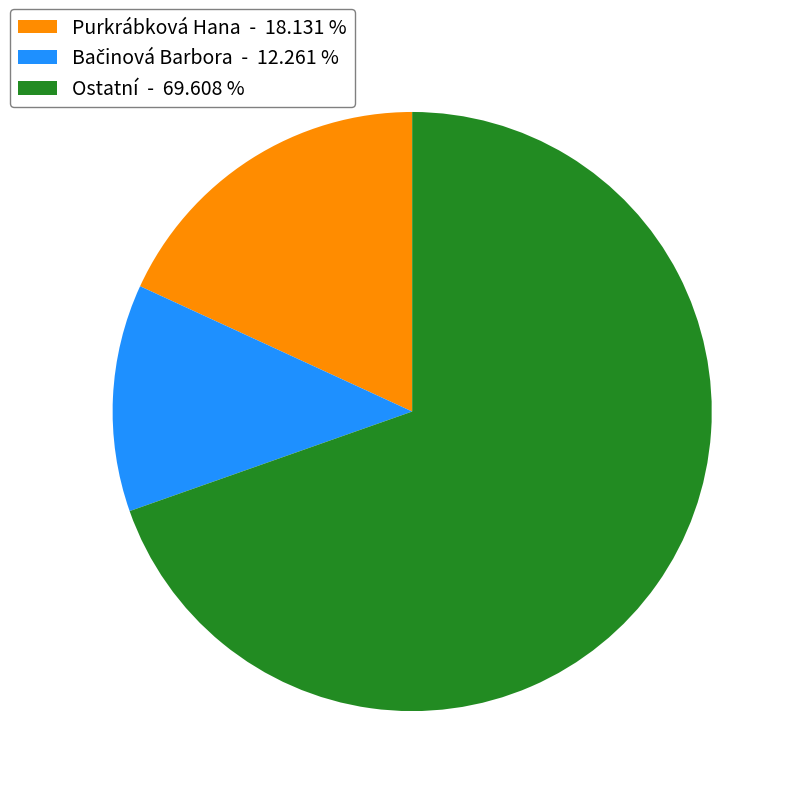

Count the number of slices in the pie.

3